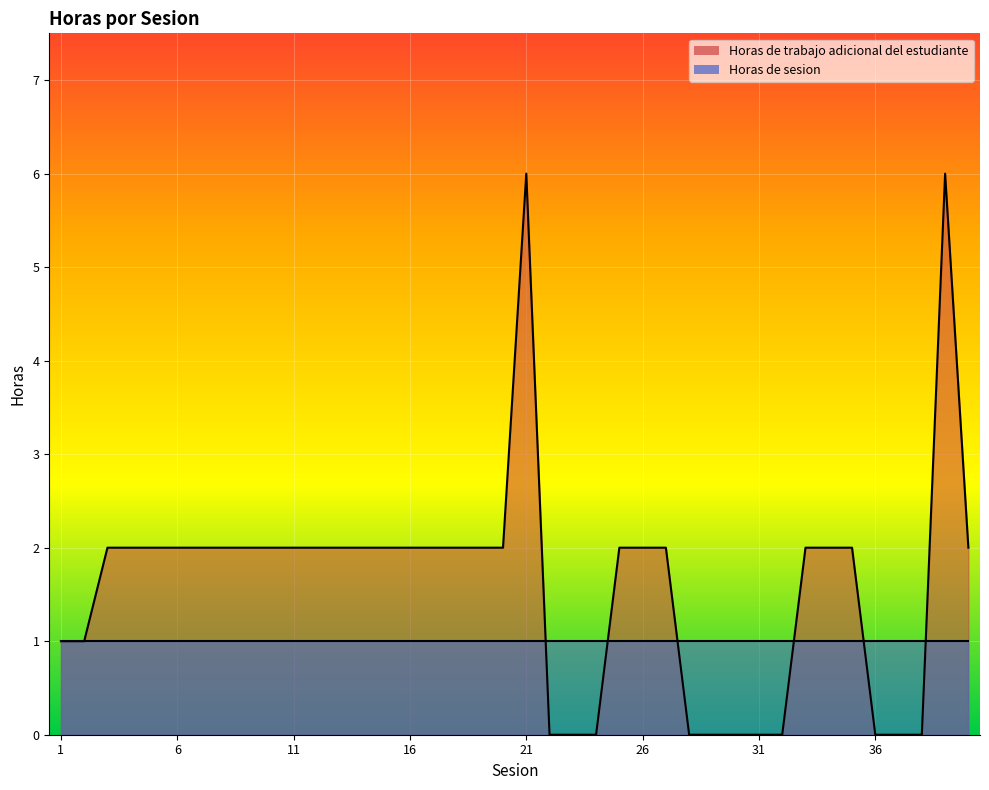

True or false: there are more than 1 points higher than both neighbors.

True